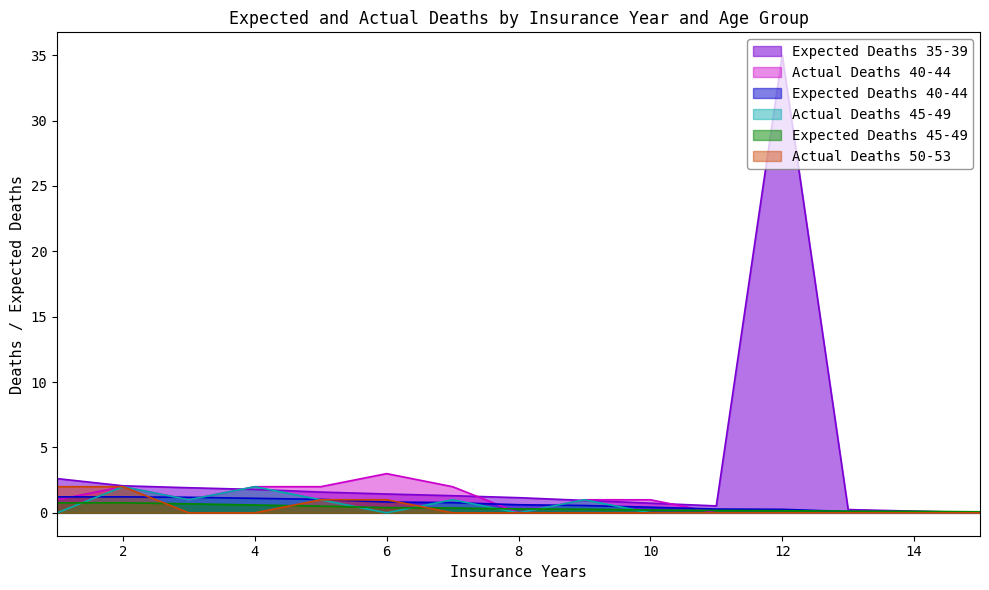

At which category is the sum across all series the highest?

12